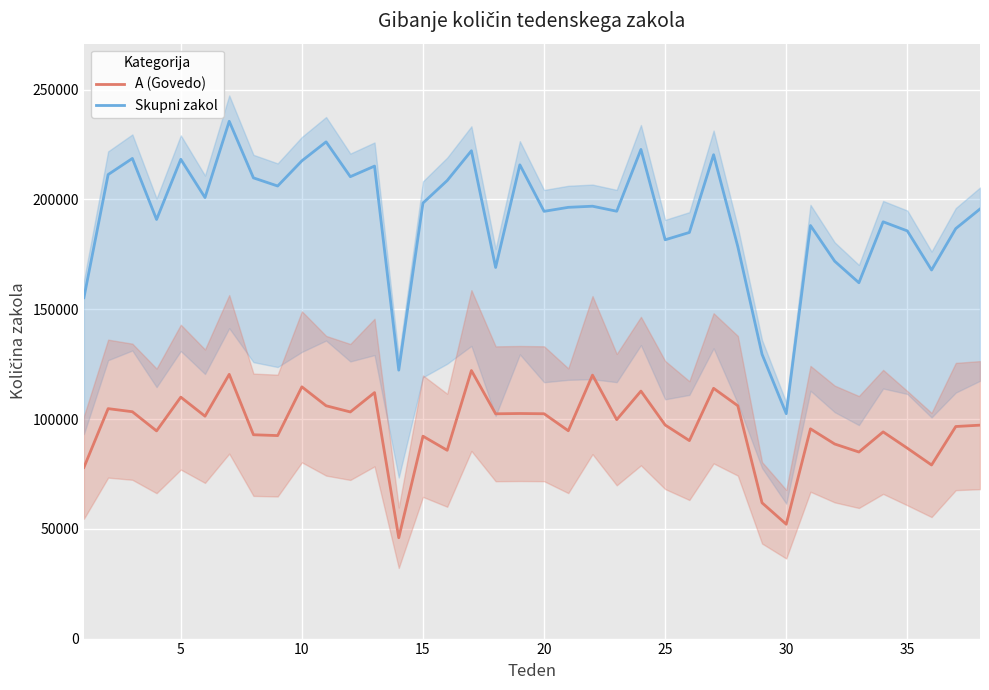

What is the difference between the maximum and minimum values in the A (Govedo) series?

76145